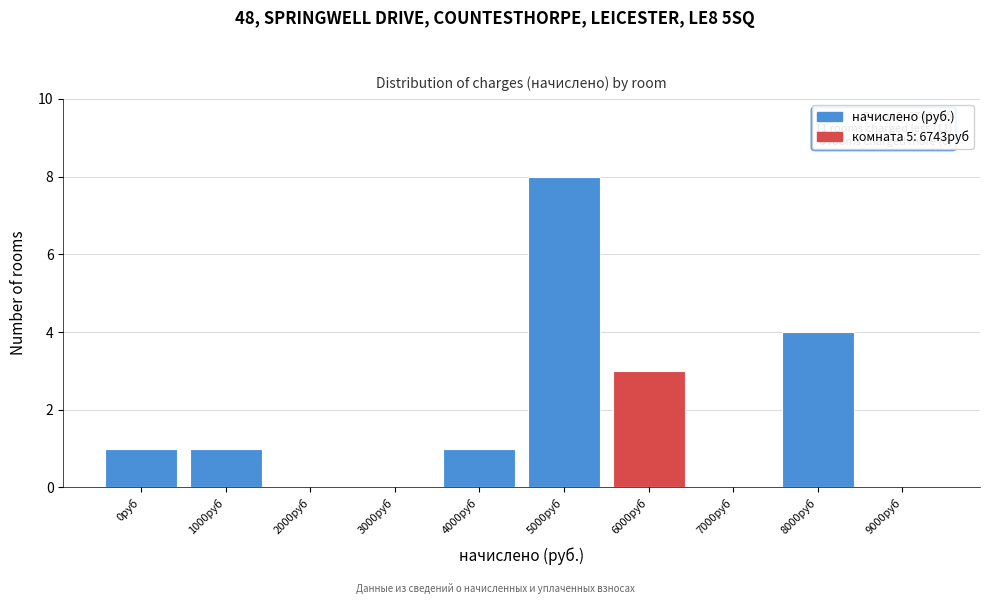

Reading left to right, what are all the values shown in this chart?

0руб=1	1000руб=1	2000руб=0	3000руб=0	4000руб=1	5000руб=8	6000руб=3	7000руб=0	8000руб=4	9000руб=0